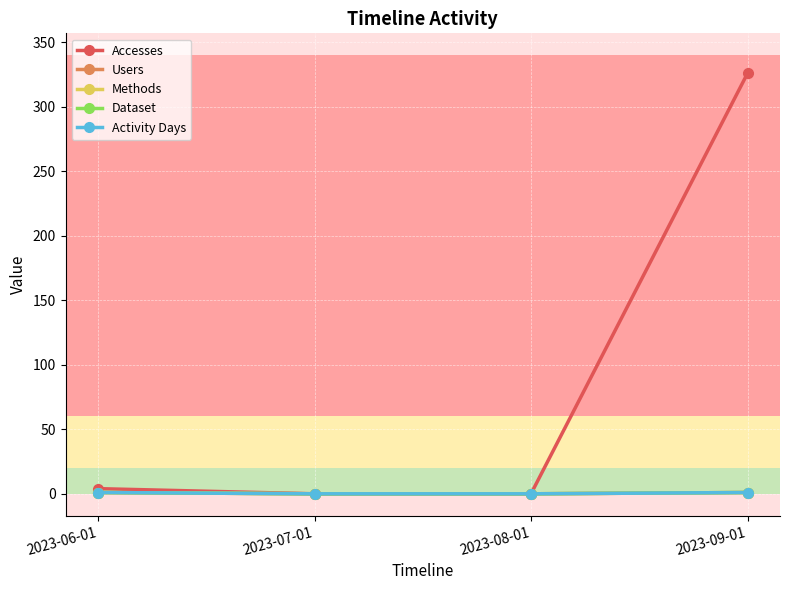

Is this an area chart (filled region under the line)?

No